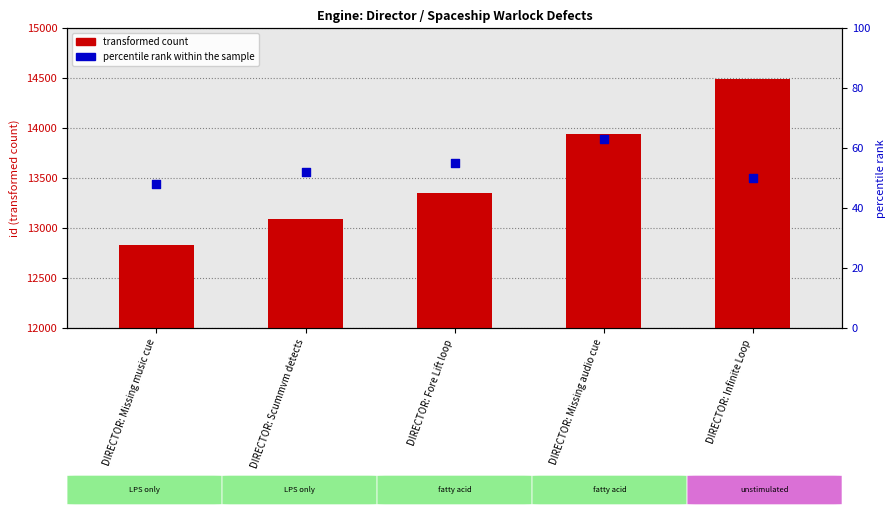

Which series has the widest spread of Y values?

transformed count